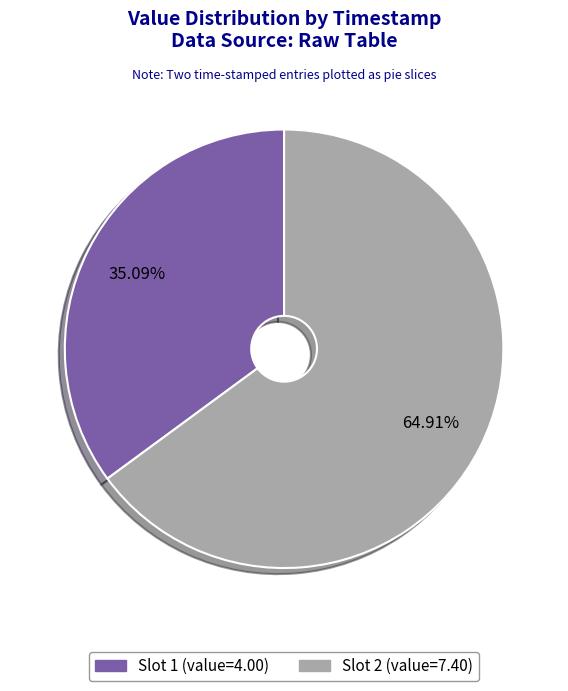

How many segments does this pie chart have?

2